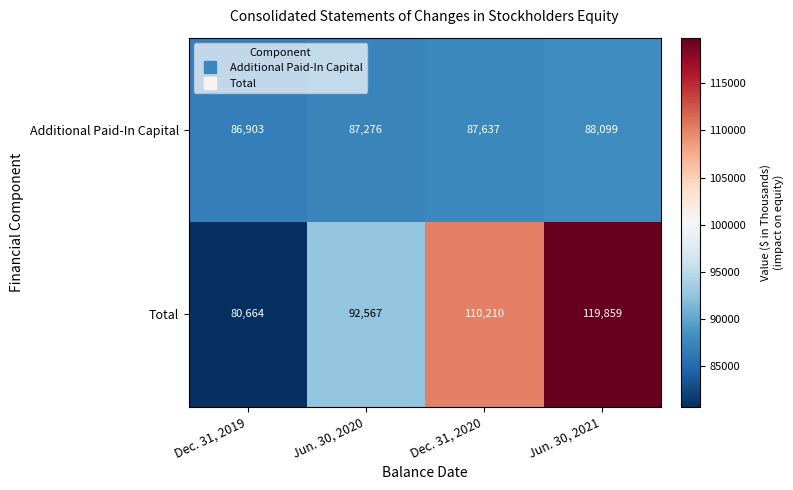

What is the total value across all series at Dec. 31, 2020?

197847